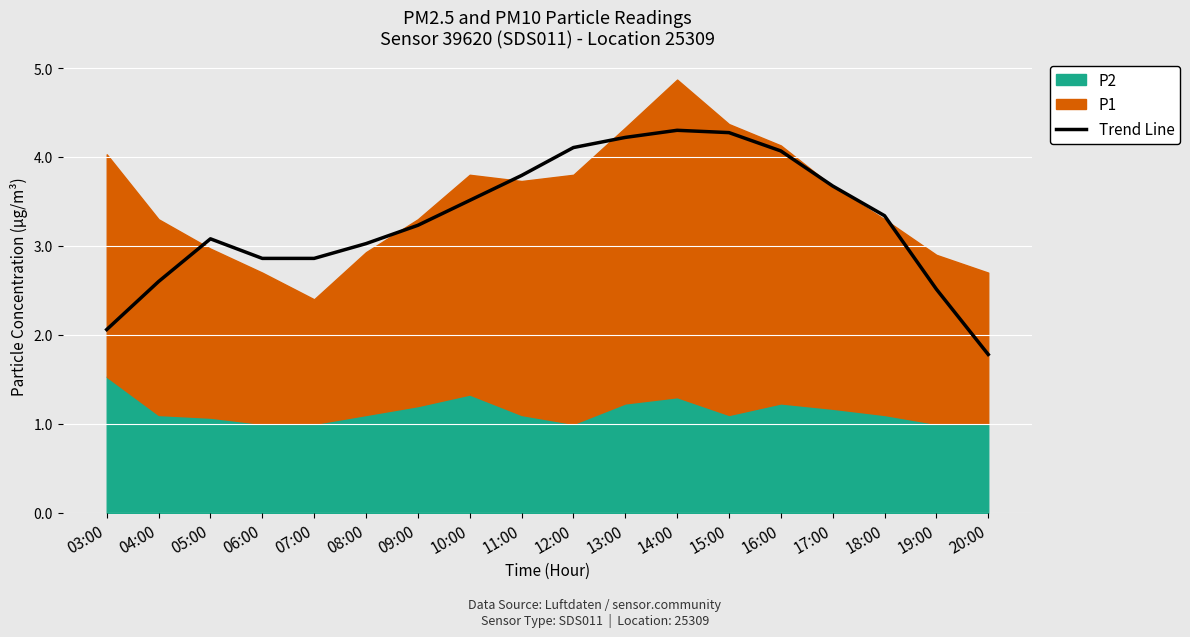

At which category does the chart reach its peak across all series?

14:00